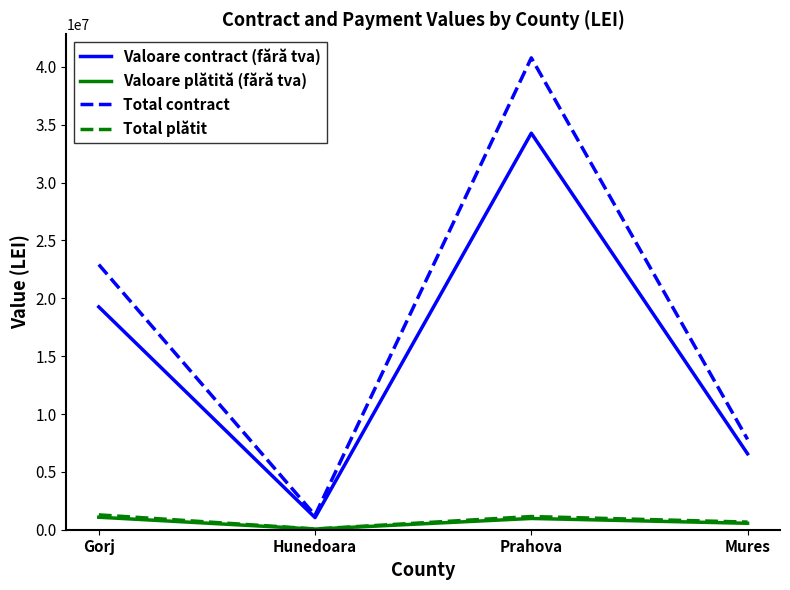

Which series changed the most between Gorj and Hunedoara?

Total contract